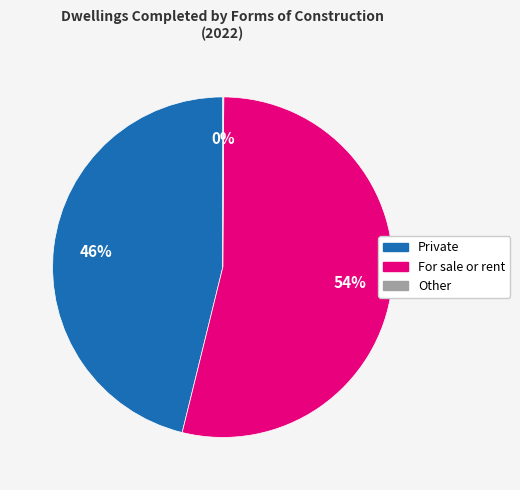

What is the largest slice in the pie chart?

For sale or rent